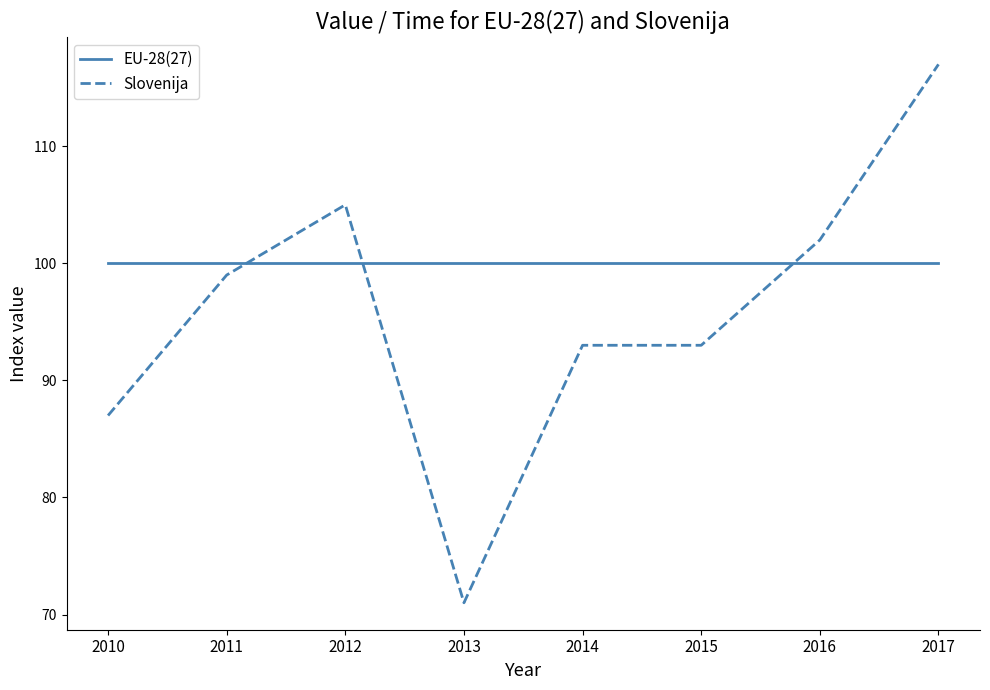

Which series has the widest spread of values?

Slovenija